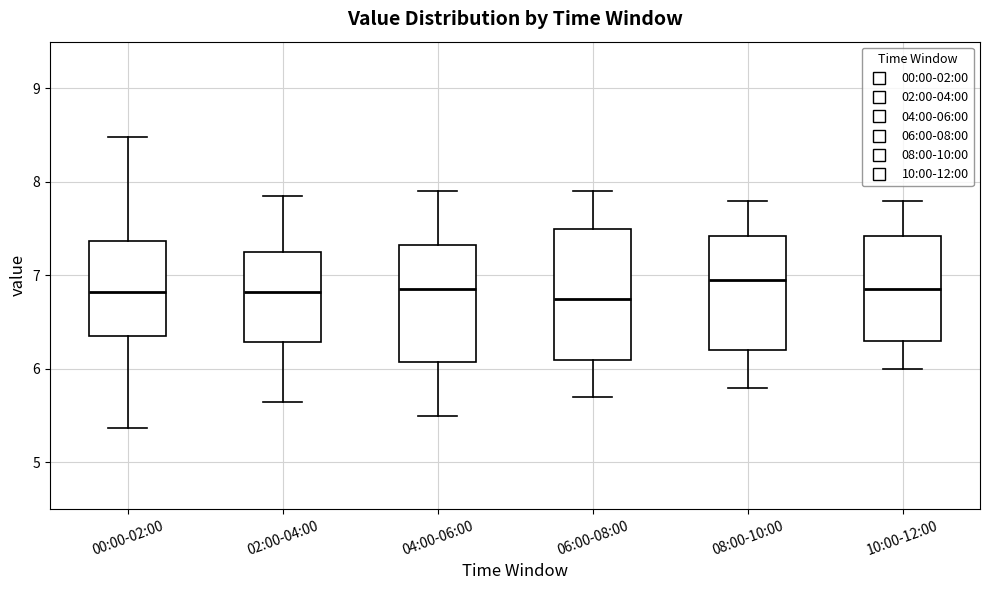

Reading left to right, transcribe this box plot: for each box, give where its median line is, the range the box spans, and where its two whiskers end, as read against the y-axis. The values are not printed on the chart, so give them approximately, as read against the axis.

00:00-02:00: median 6.8, box 6.4 to 7.4, whiskers 5.4 to 8.5
02:00-04:00: median 6.8, box 6.3 to 7.3, whiskers 5.7 to 7.9
04:00-06:00: median 6.9, box 6.1 to 7.3, whiskers 5.5 to 7.9
06:00-08:00: median 6.8, box 6.1 to 7.5, whiskers 5.7 to 7.9
08:00-10:00: median 7.0, box 6.2 to 7.4, whiskers 5.8 to 7.8
10:00-12:00: median 6.9, box 6.3 to 7.4, whiskers 6.0 to 7.8